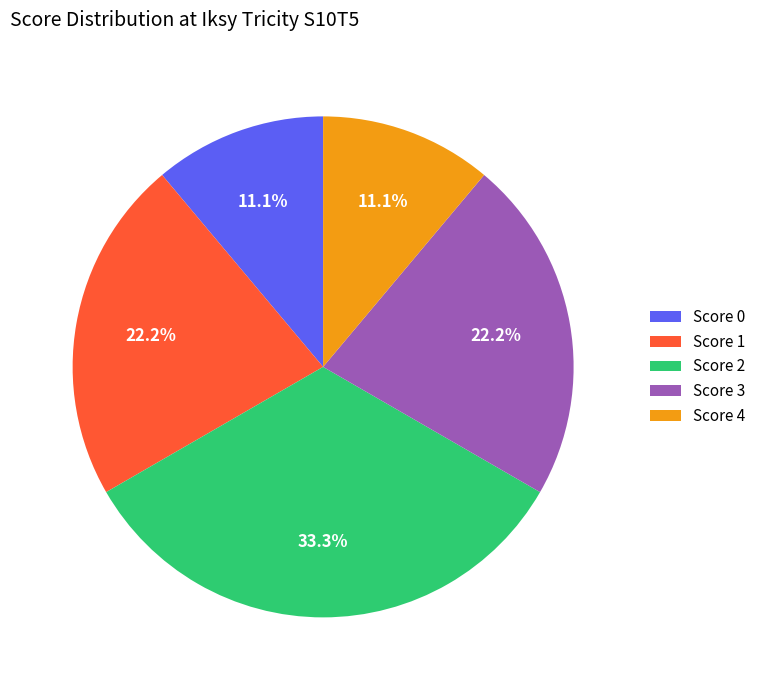

To the nearest percent, what is the average slice percentage?

20%